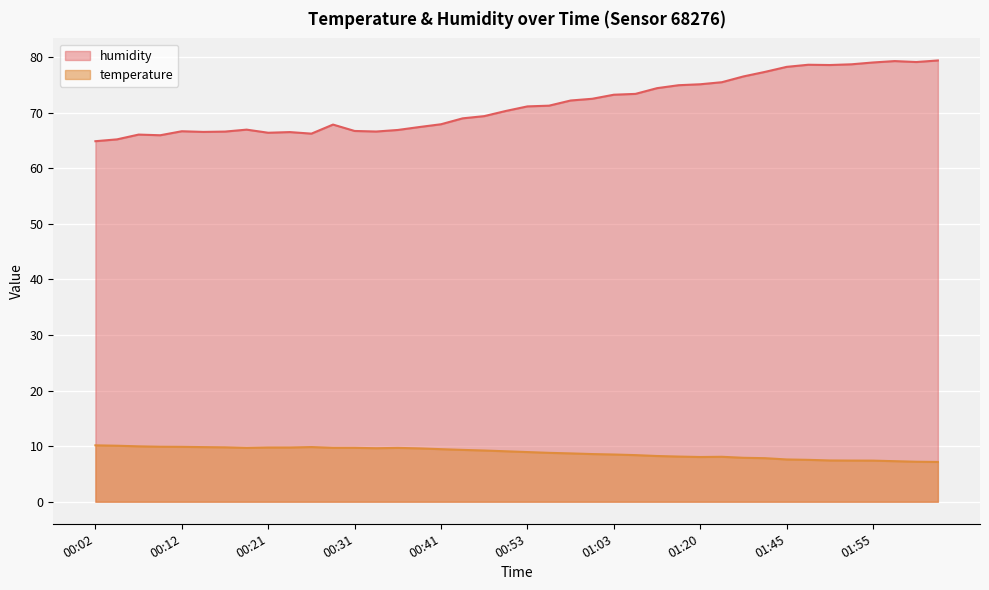

Reading right to left, what are all the values shown in this chart?

temperature: 02:02=7.2	02:00=7.2	01:57=7.3	01:55=7.4	01:52=7.4	01:50=7.4	01:47=7.5	01:45=7.6	01:37=7.8	01:32=7.9	01:26=8.1	01:20=8.0	01:17=8.1	01:14=8.2	01:06=8.4	01:03=8.5	01:01=8.6	00:58=8.7	00:56=8.8	00:53=8.9	00:51=9.1	00:48=9.2	00:43=9.3	00:41=9.4	00:38=9.6	00:36=9.7	00:34=9.6	00:31=9.7	00:29=9.7	00:26=9.8	00:24=9.8	00:21=9.8	00:19=9.7	00:17=9.8	00:14=9.8	00:12=9.9	00:09=9.9	00:07=10.0	00:04=10.1	00:02=10.1
humidity: 02:02=79.4	02:00=79.1	01:57=79.2	01:55=79.0	01:52=78.7	01:50=78.5	01:47=78.6	01:45=78.2	01:37=77.3	01:32=76.5	01:26=75.5	01:20=75.1	01:17=74.9	01:14=74.4	01:06=73.3	01:03=73.2	01:01=72.5	00:58=72.2	00:56=71.2	00:53=71.1	00:51=70.3	00:48=69.3	00:43=69.0	00:41=67.9	00:38=67.4	00:36=66.9	00:34=66.6	00:31=66.7	00:29=67.8	00:26=66.2	00:24=66.5	00:21=66.4	00:19=66.9	00:17=66.6	00:14=66.5	00:12=66.6	00:09=65.9	00:07=66.0	00:04=65.2	00:02=64.8